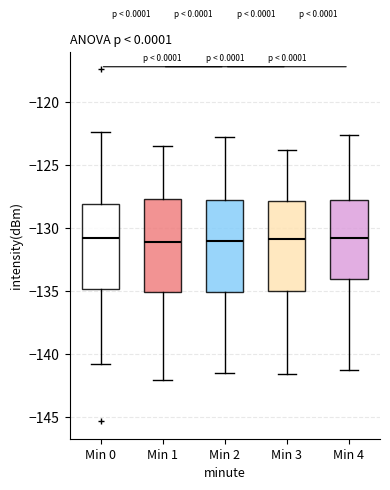

Reading left to right, transcribe this box plot: for each box, give where its median line is, the range the box spans, and where its two whiskers end, as read against the y-axis. The values are not printed on the chart, so give them approximately, as read against the axis.

Min 0: median -131.0, box -135.0 to -128.0, whiskers -141.0 to -122.5
Min 1: median -131.0, box -135.0 to -127.5, whiskers -142.0 to -123.5
Min 2: median -131.0, box -135.0 to -128.0, whiskers -141.5 to -123.0
Min 3: median -131.0, box -135.0 to -128.0, whiskers -141.5 to -124.0
Min 4: median -131.0, box -134.0 to -128.0, whiskers -141.5 to -122.5